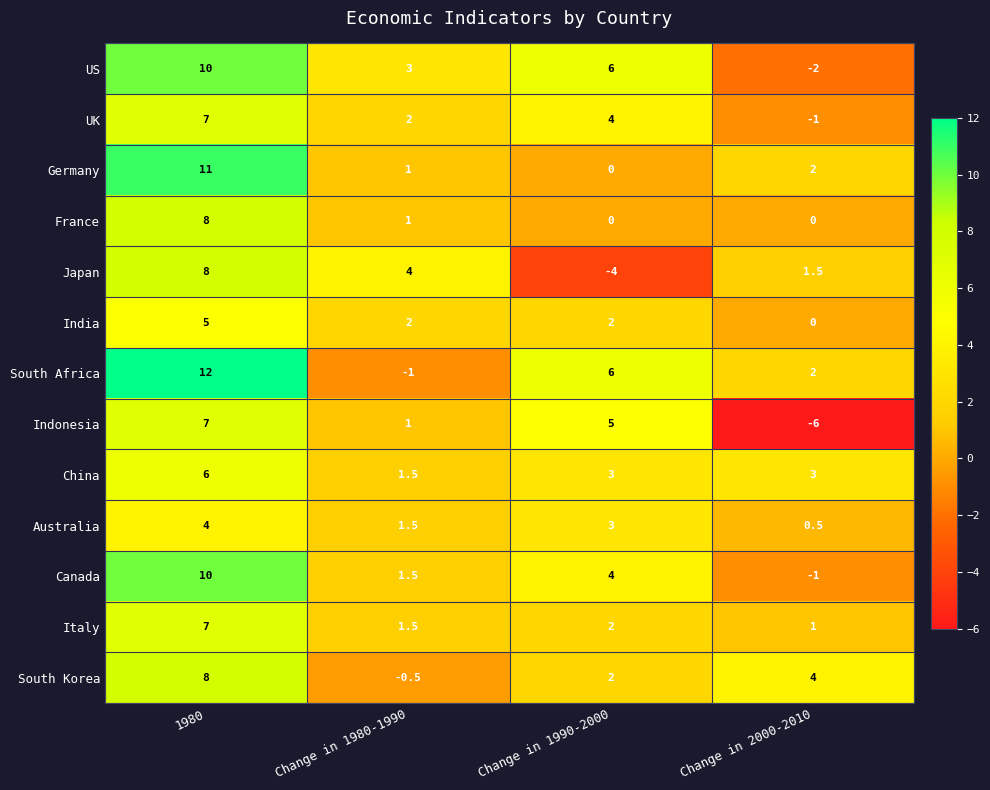

Read the France value at 1980.

8.0